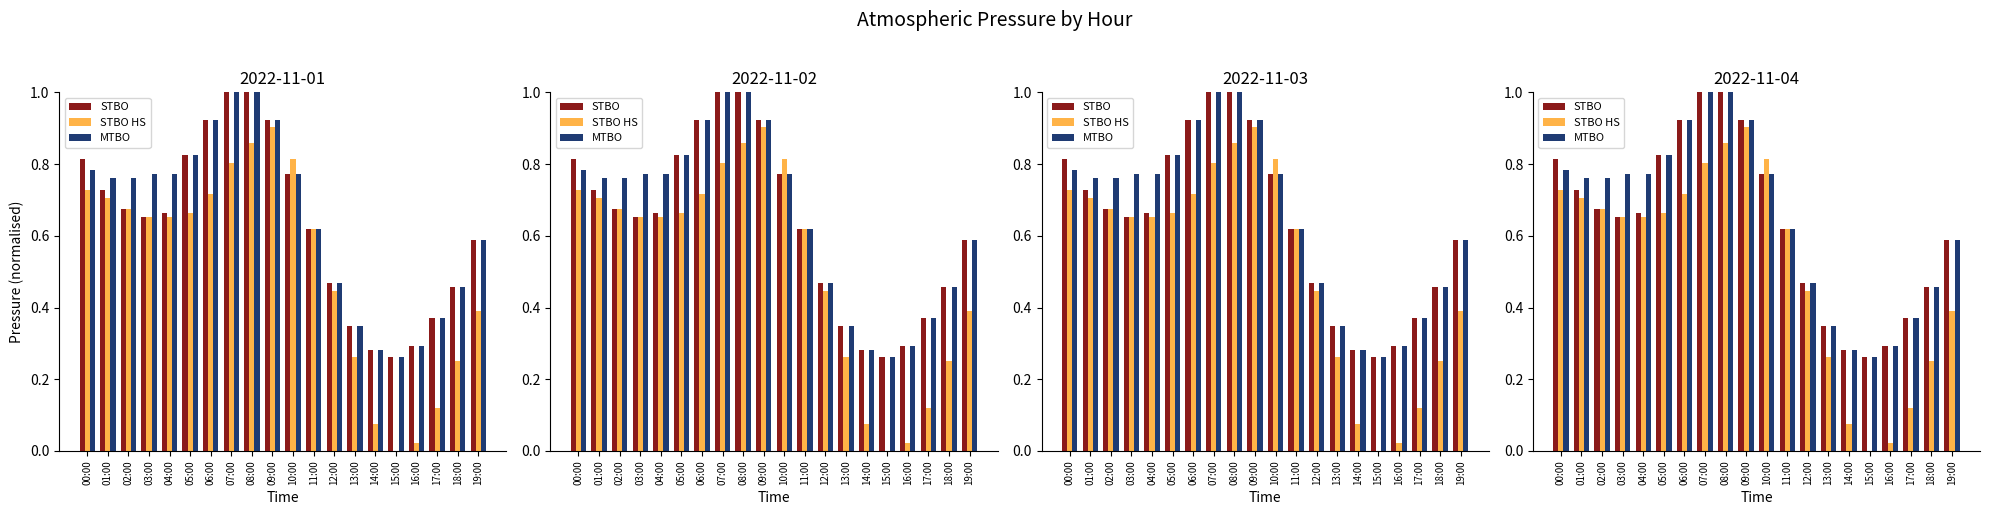

Which has a higher value, 19:00 or 11:00?

11:00